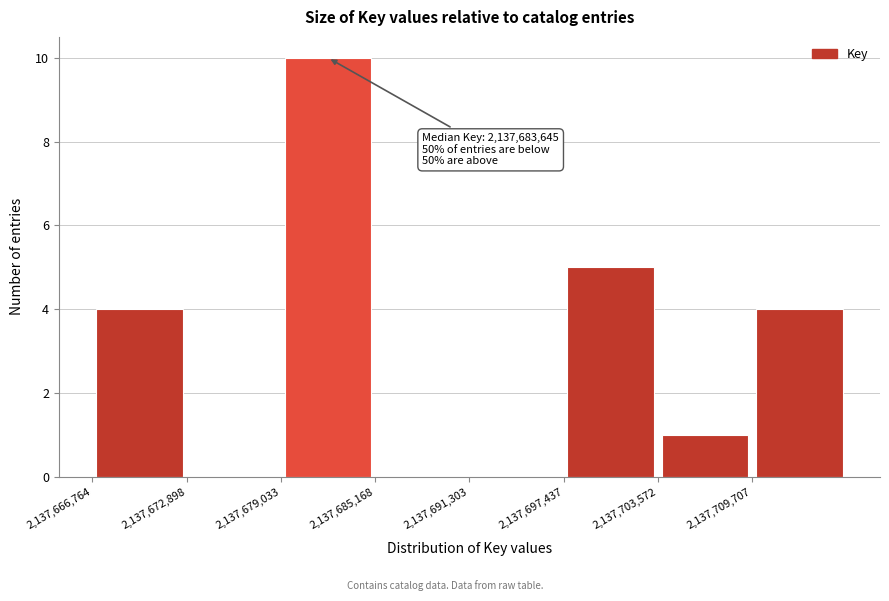

Which range on the x-axis has the tallest bar?

2137679000 to 2137685000